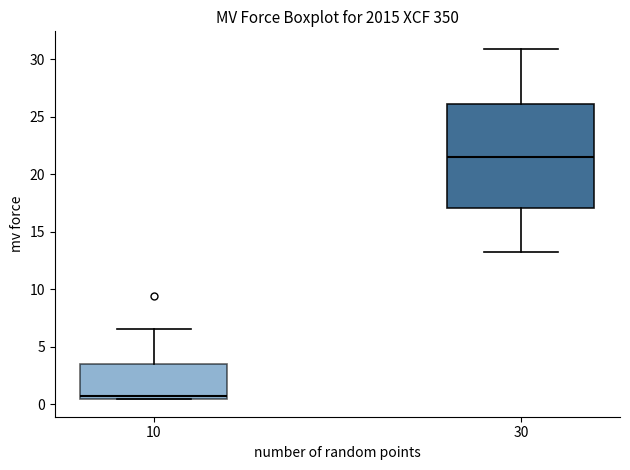

Where does the upper whisker of the box at x = 10 end on the y-axis? The values are not printed on the chart, so give them approximately, as read against the axis.

6.5